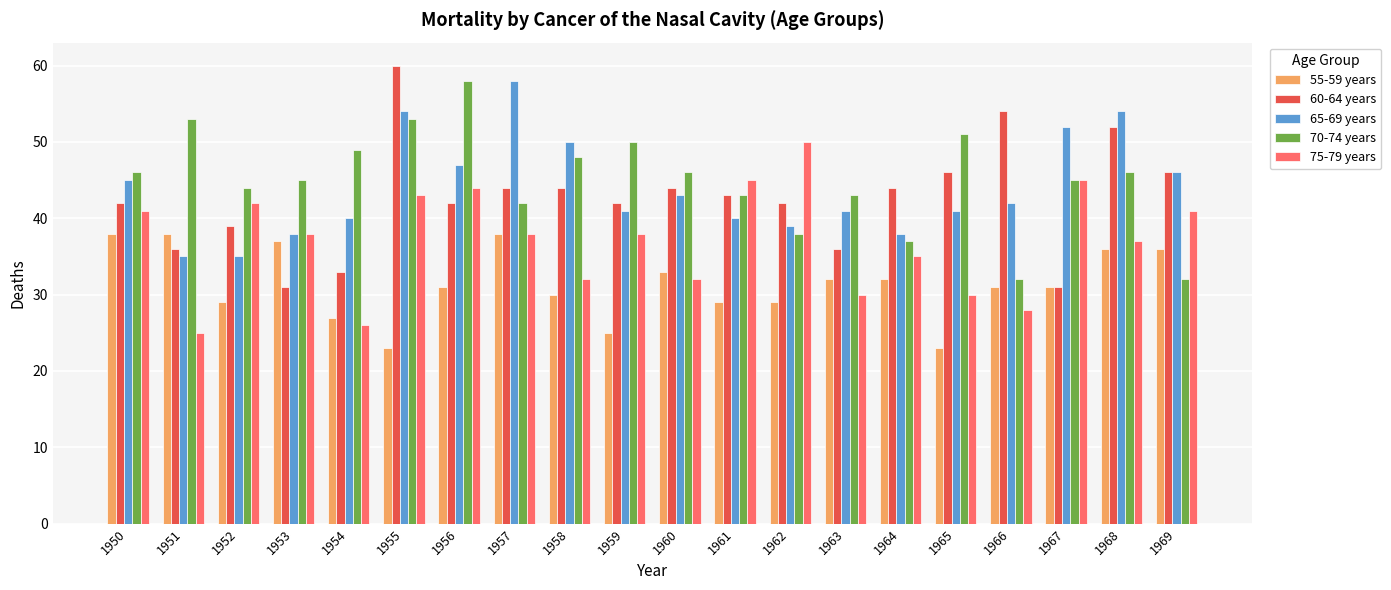

How many distinct data groups are displayed?

5